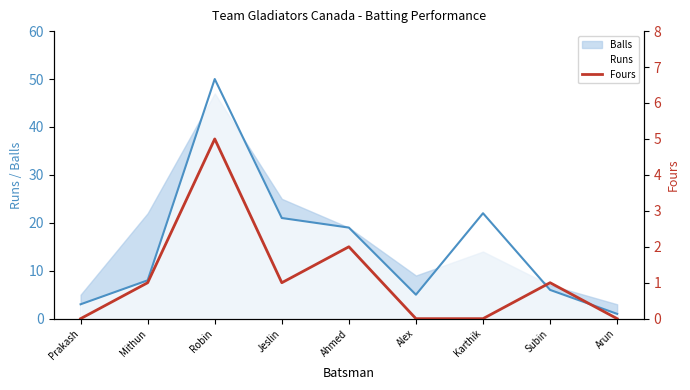

Rank the categories by Balls value from highest to lowest.

Robin, Jeslin, Mithun, Ahmed, Karthik, Alex, Subin, Prakash, Arun